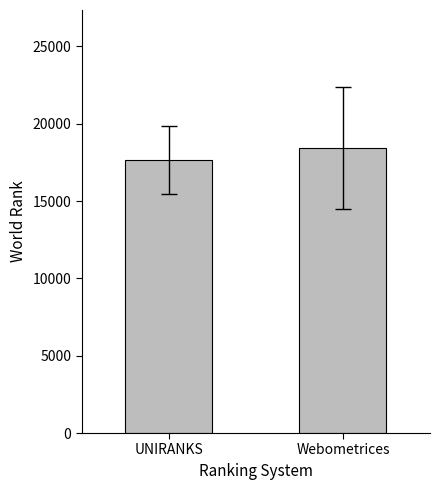

Between Webometrices and UNIRANKS, which is larger?

Webometrices